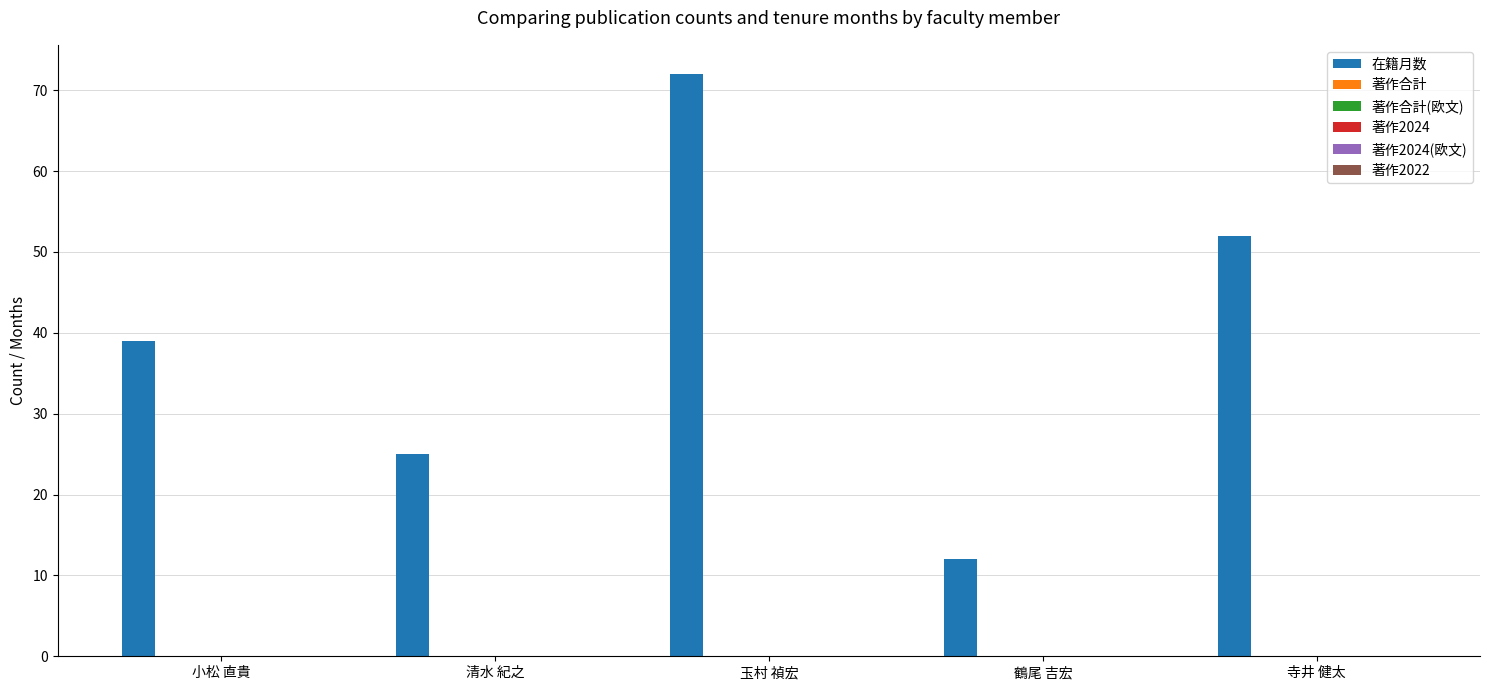

What is the difference between the second highest and minimum values?

40